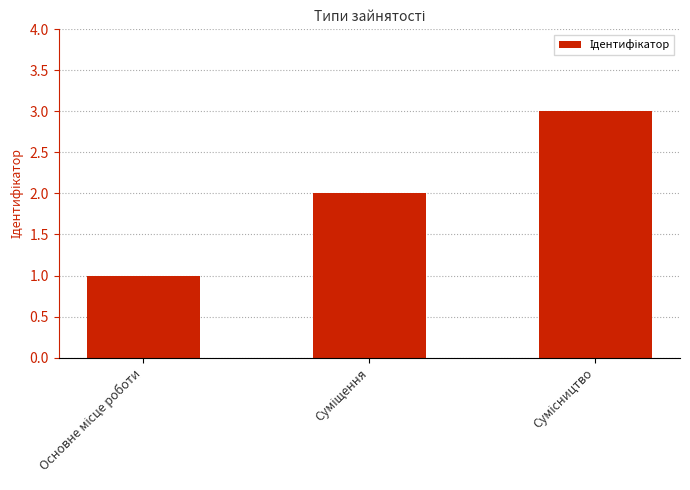

How many series are shown in this chart?

1